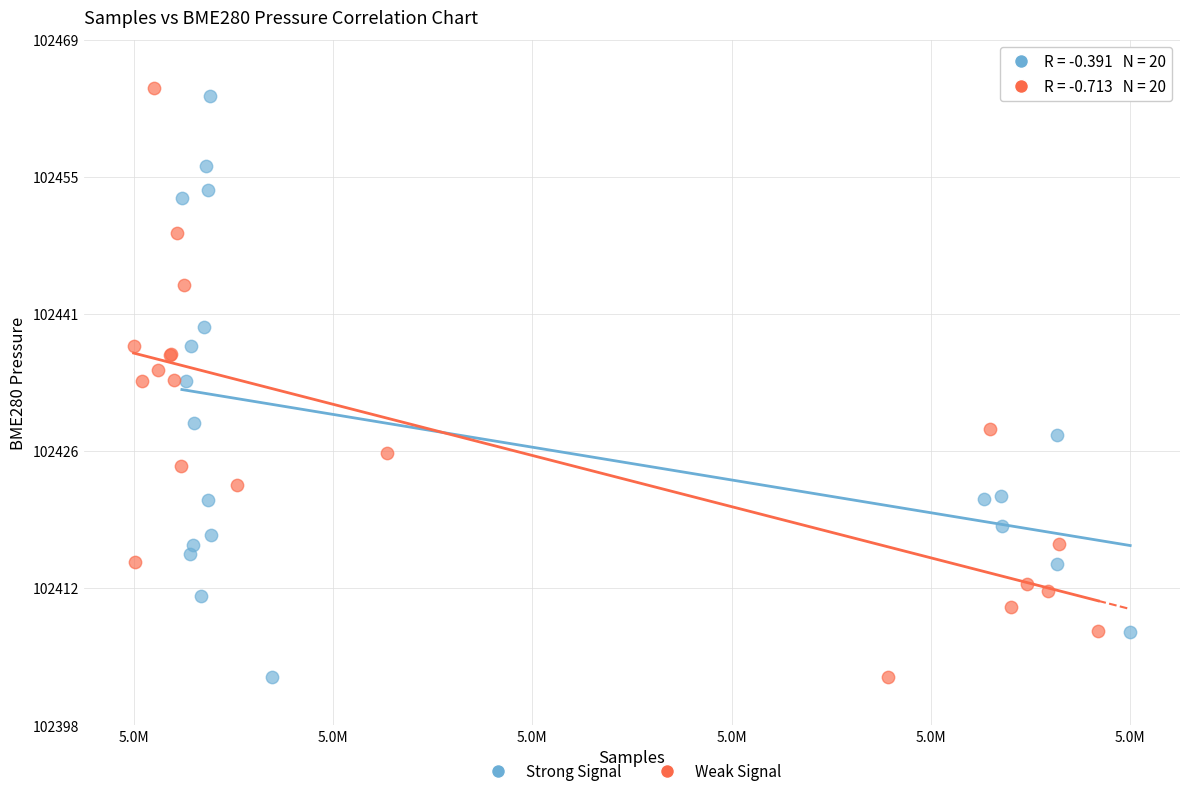

Which series has the largest Y range (max minus min)?

Weak Signal